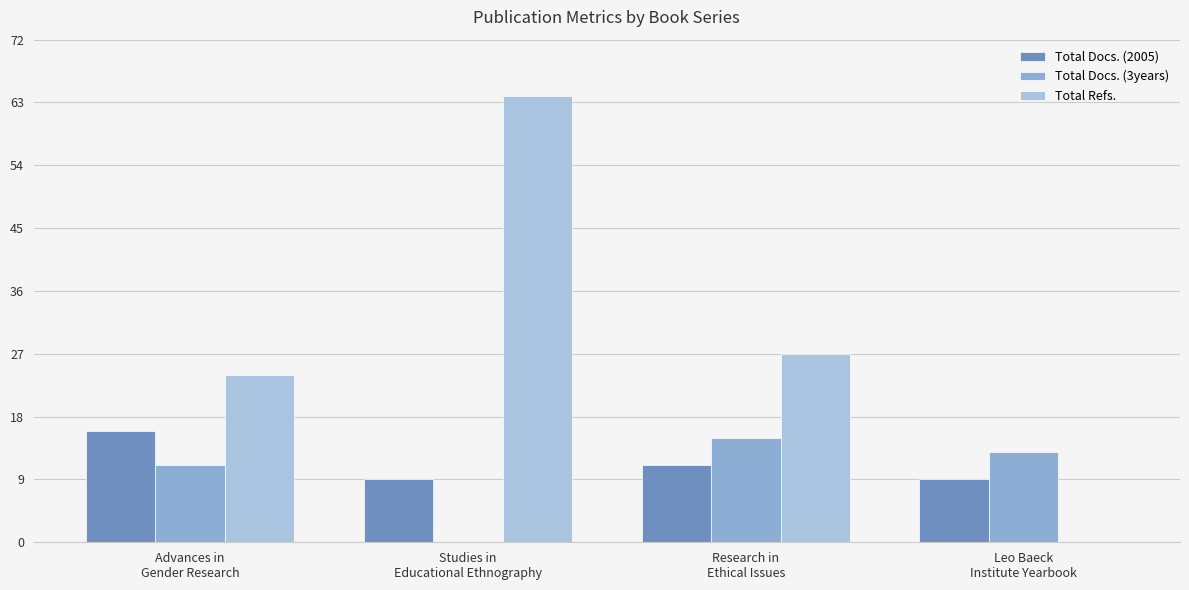

At which category is the sum across all series the highest?

Studies in
Educational Ethnography